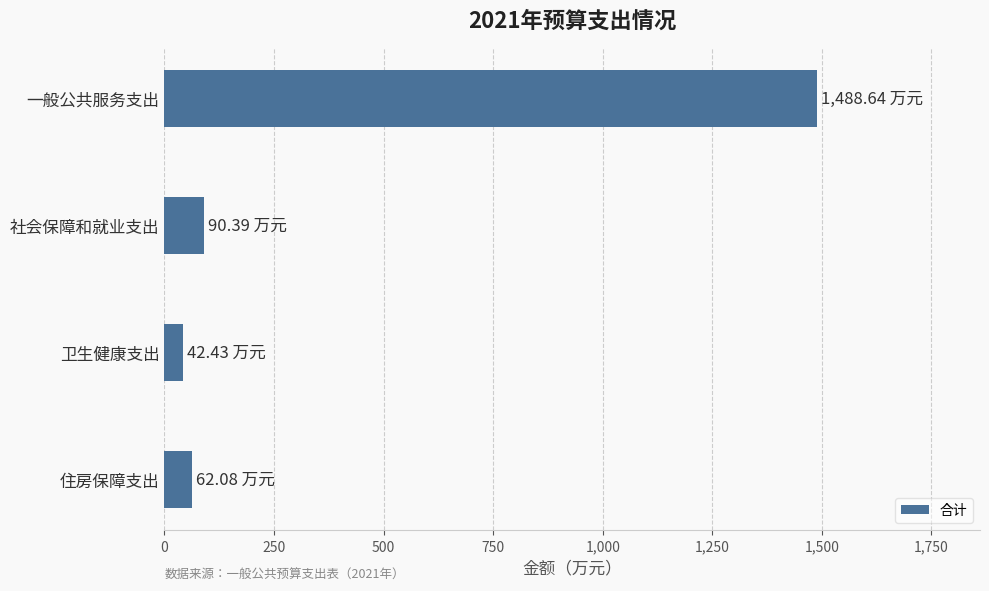

Which category has the highest value across all series?

一般公共服务支出